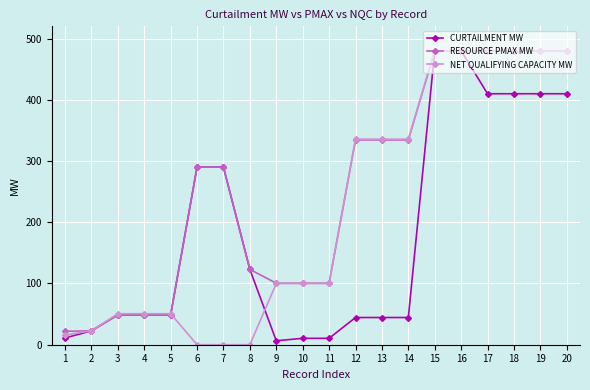

What is the approximate value of RESOURCE PMAX MW at 18?

480.0